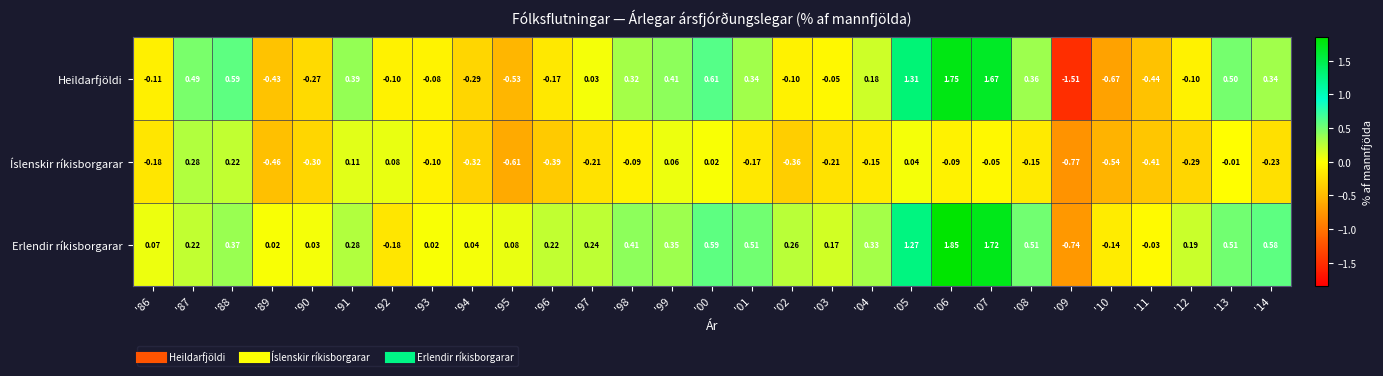

How many data points in Erlendir ríkisborgarar are less than 0?

4